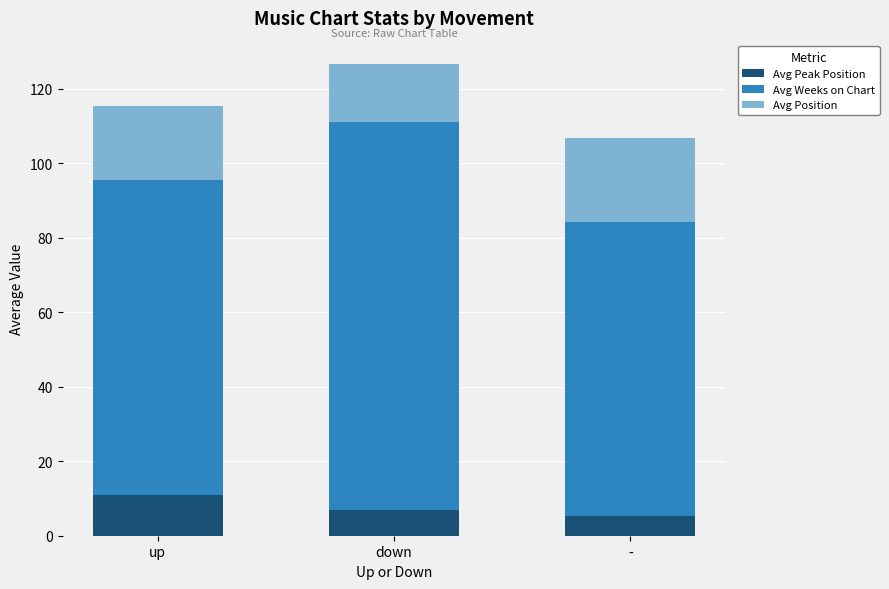

Does the chart contain any negative values?

No